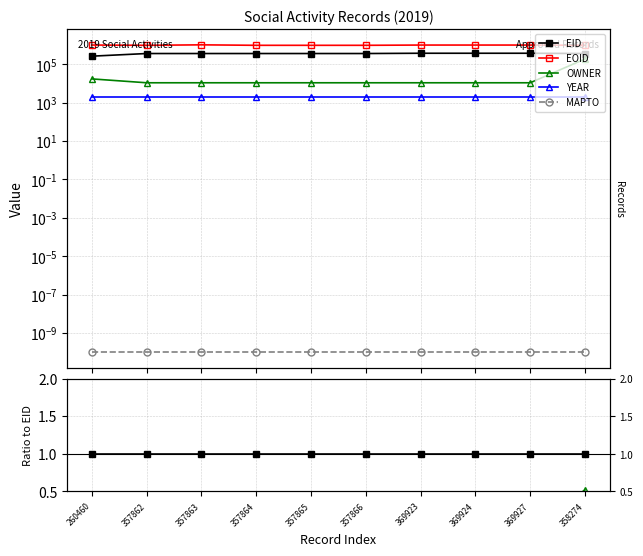

At which label does OWNER reach its minimum?

369927